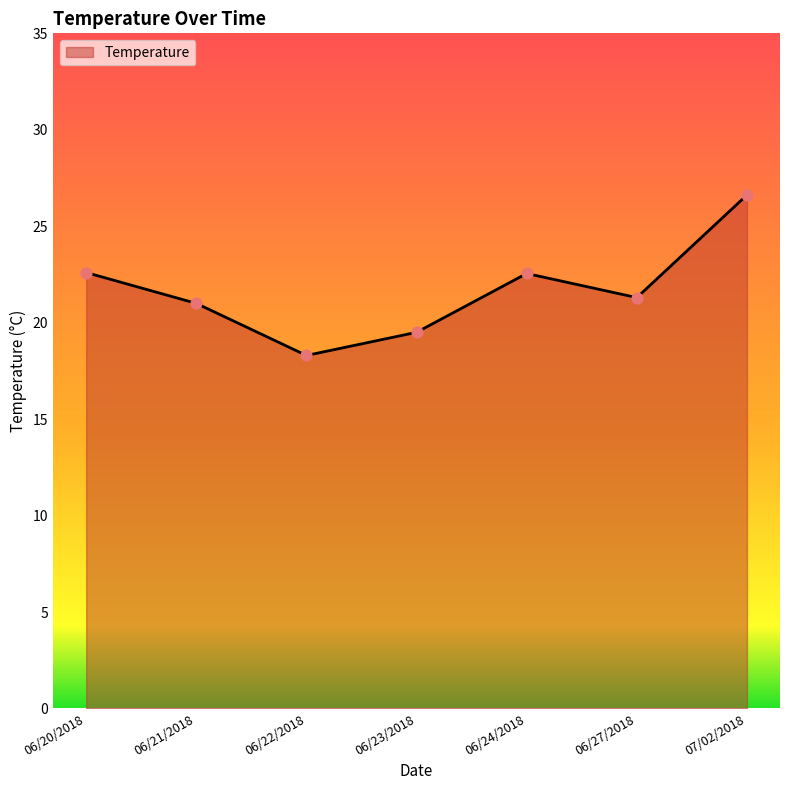

Between 06/21/2018 and 06/27/2018, which is larger?

06/27/2018